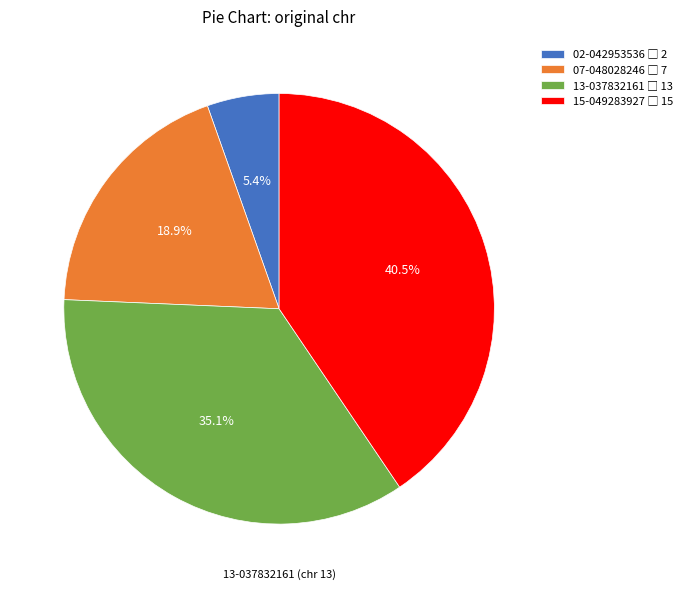

Approximately how many times larger is the value at 02-042953536 compared to 07-048028246?

0.3